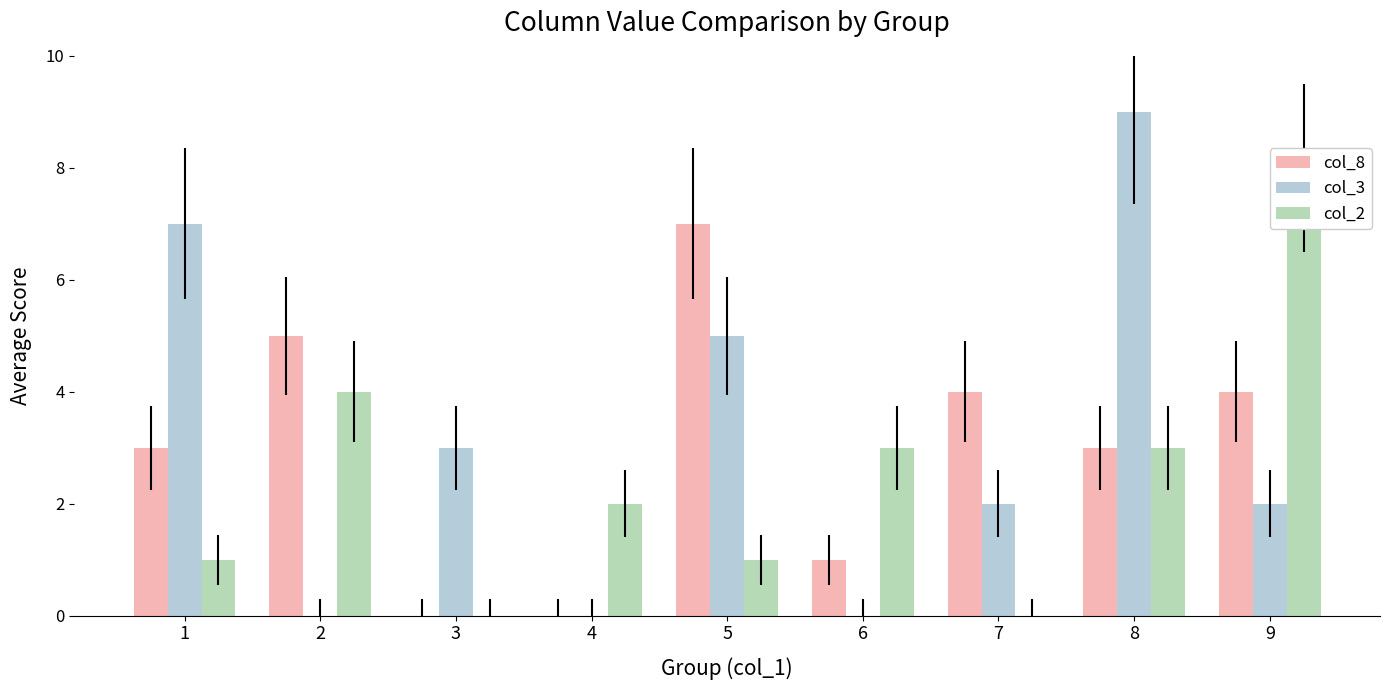

What is the difference between the second highest and minimum values in the col_2 series?

4